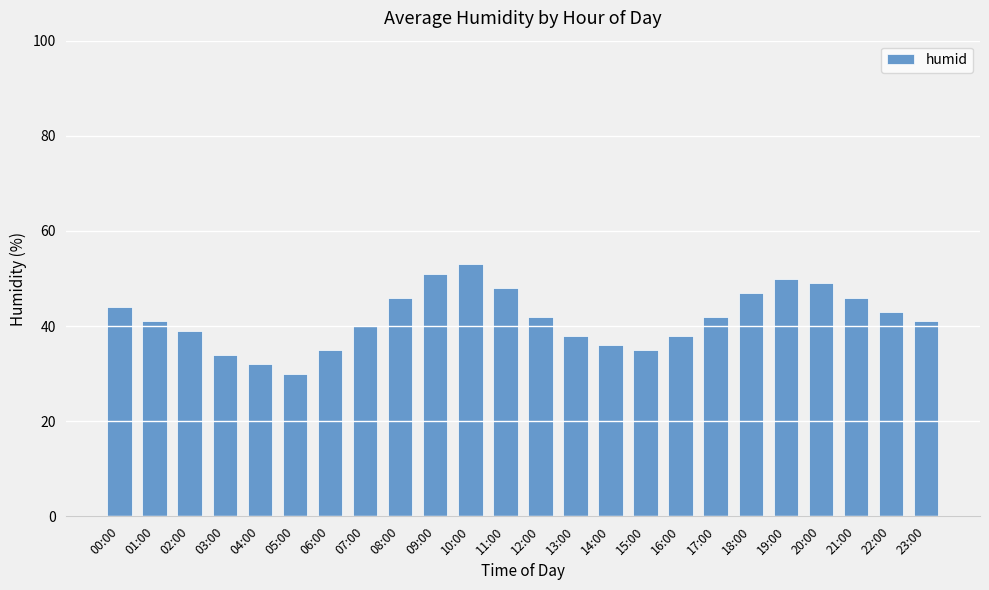

At which category does the chart reach its minimum across all series?

05:00